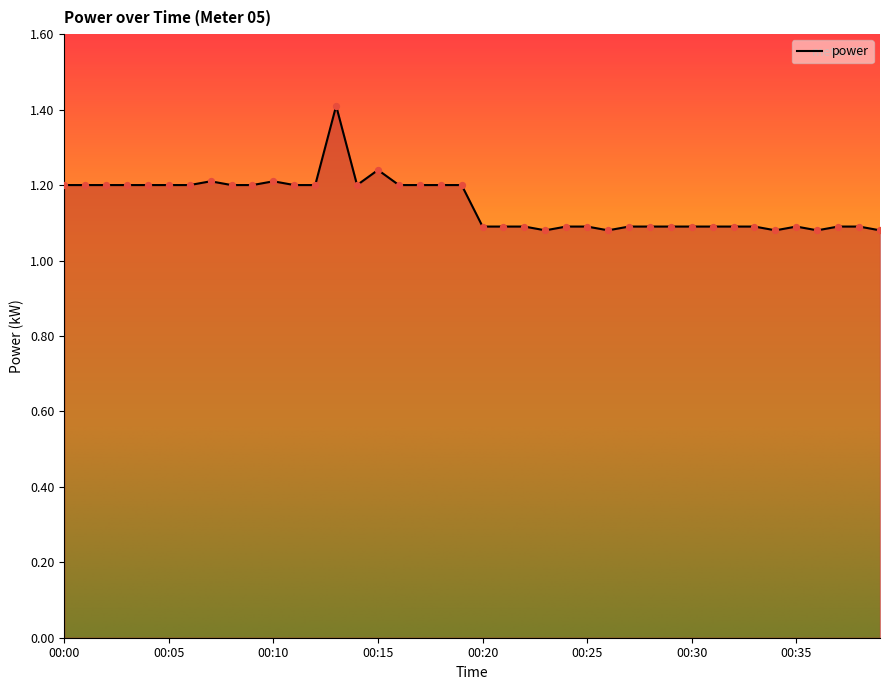

What is the difference between the maximum and minimum values?

0.3